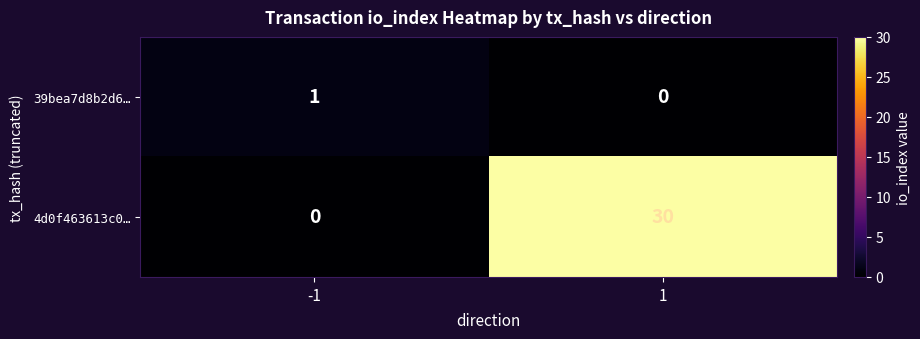

Rank the categories by 39bea7d8b2d6… value from lowest to highest.

1, -1